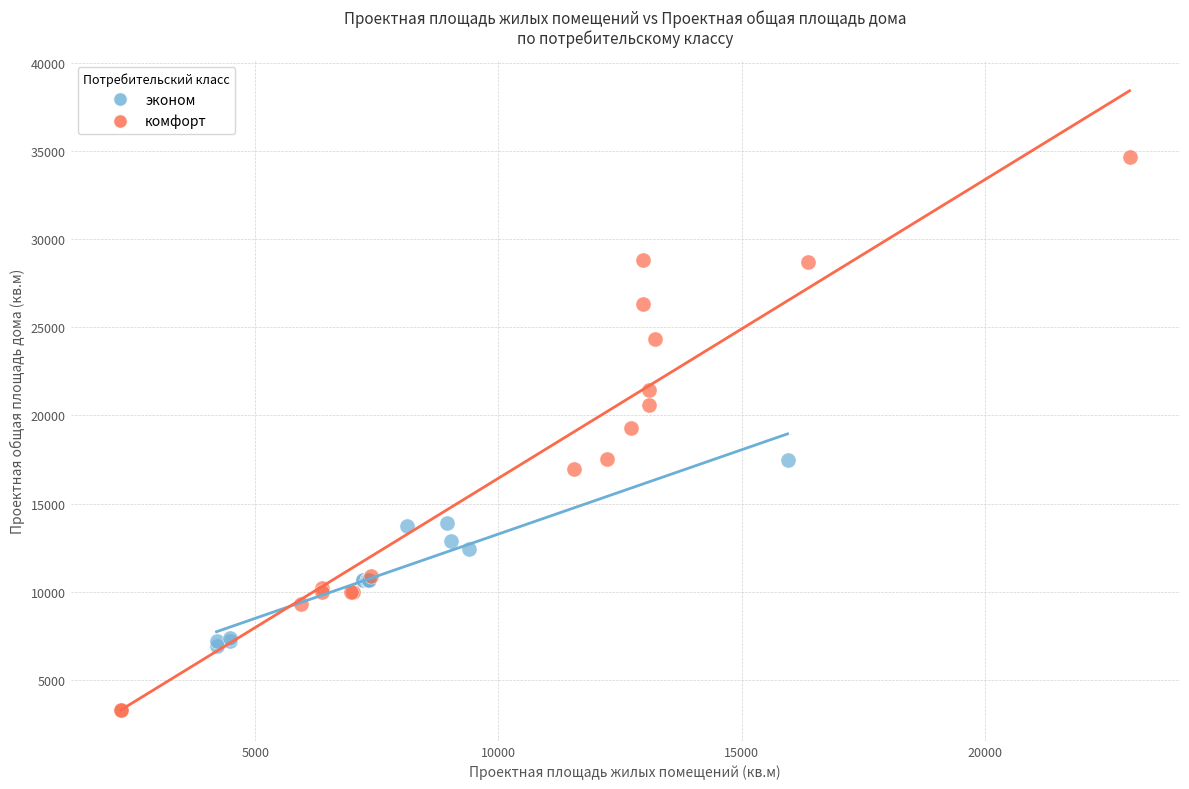

Which series contains the lowest Y value?

комфорт